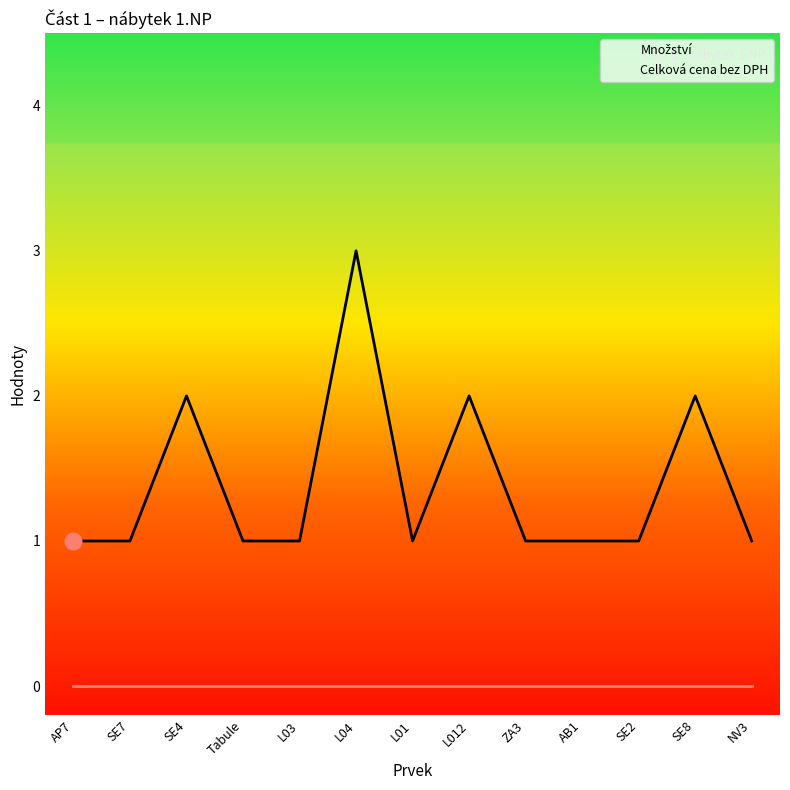

True or false: Celková cena bez DPH and Množství cross at least once.

False